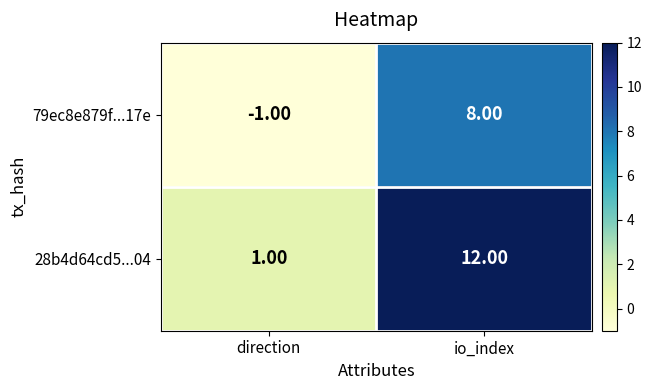

Which series has the largest total across all categories?

28b4d64cd5...04